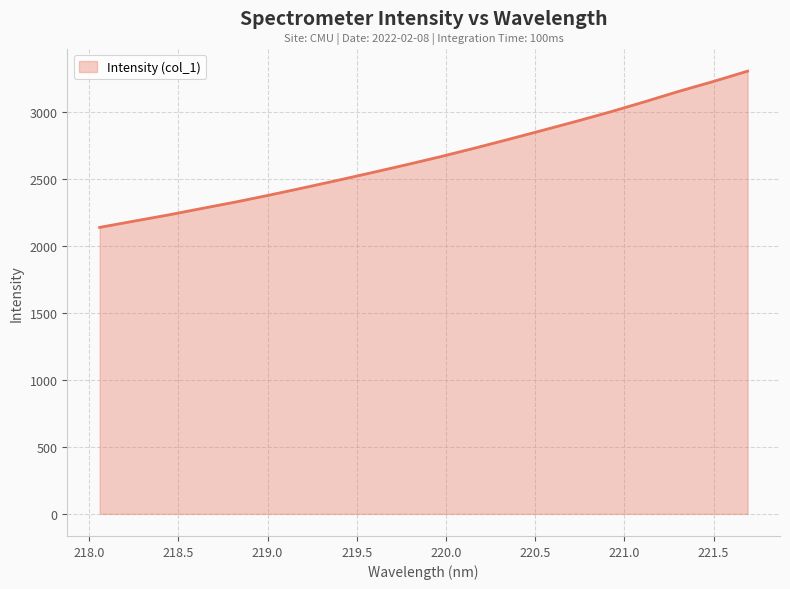

What is the greatest value displayed?

3301.7